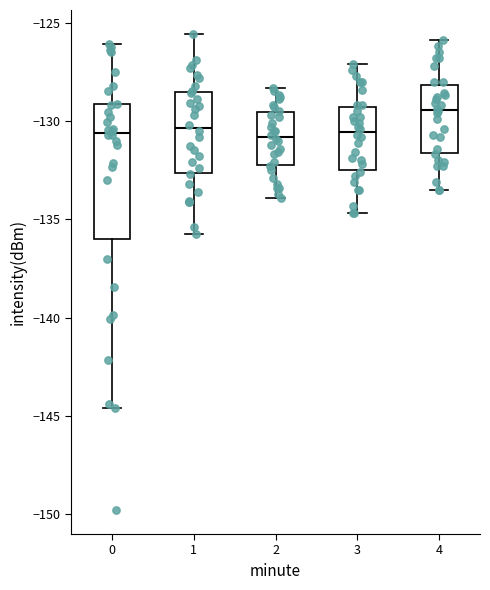

Reading left to right, transcribe this box plot: for each box, give where its median line is, the range the box spans, and where its two whiskers end, as read against the y-axis. The values are not printed on the chart, so give them approximately, as read against the axis.

0: median -130.5, box -136.0 to -129.0, whiskers -144.5 to -126.0
1: median -130.5, box -132.5 to -128.5, whiskers -135.5 to -125.5
2: median -131.0, box -132.0 to -129.5, whiskers -134.0 to -128.5
3: median -130.5, box -132.5 to -129.5, whiskers -134.5 to -127.0
4: median -129.5, box -131.5 to -128.0, whiskers -133.5 to -126.0